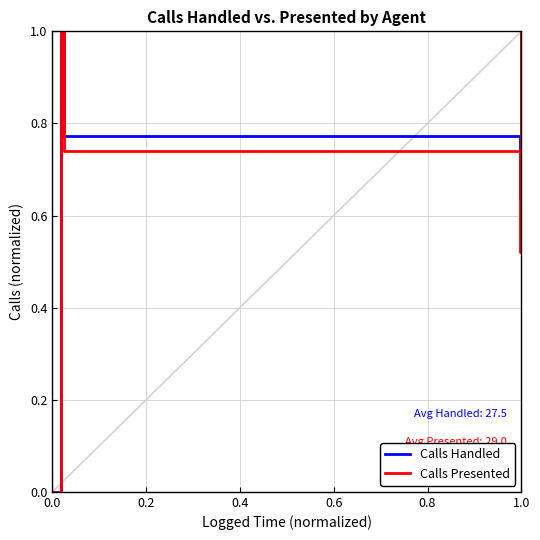

What is the maximum value shown in the chart?

1.0